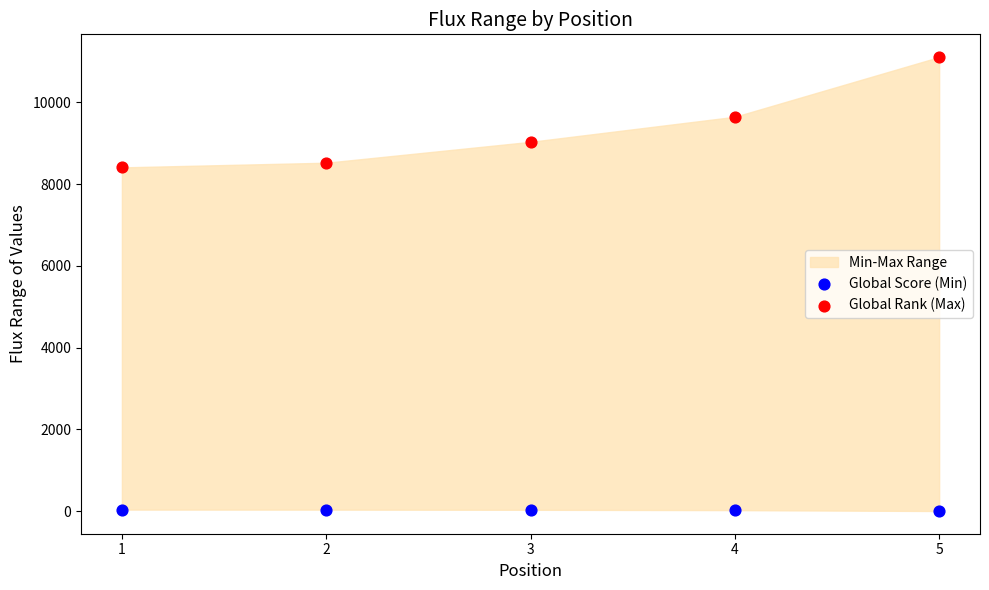

Which series has the widest spread of Y values?

Global Rank (Max)